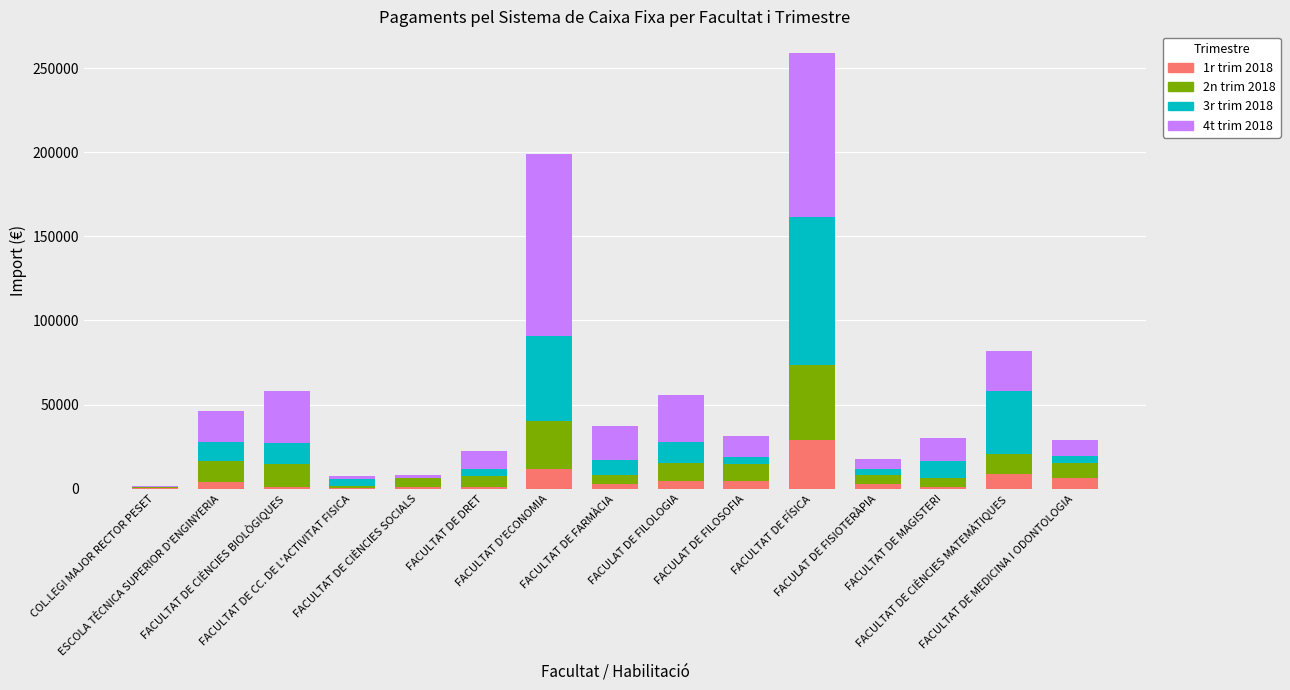

How many data points in 1r trim 2018 are above 3024?

8